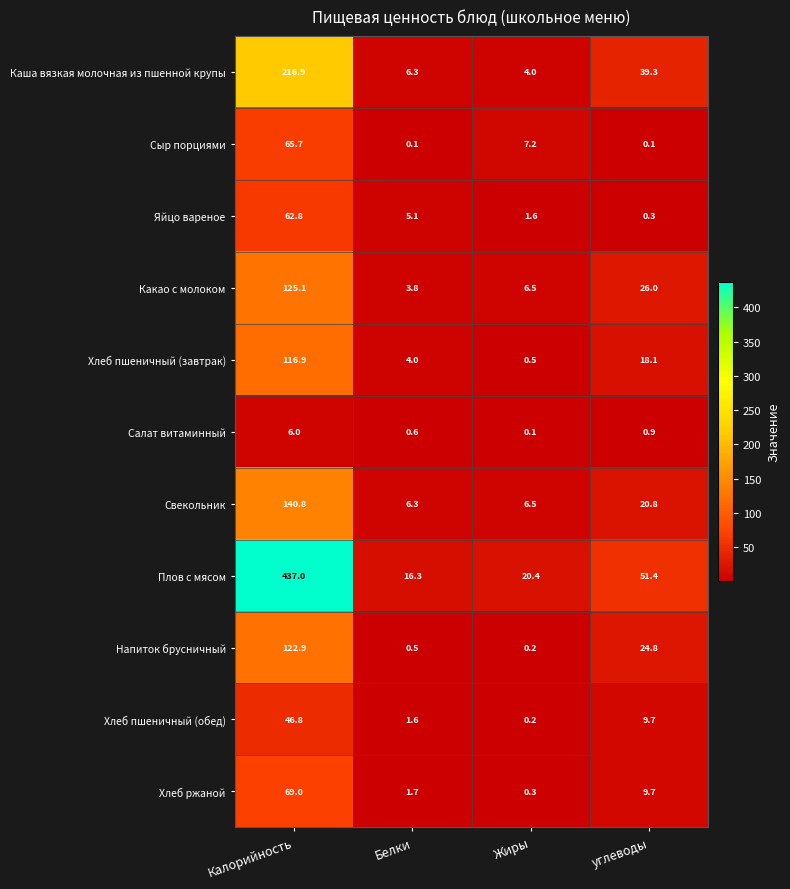

At Калорийность, list the series in order from largest to smallest.

Плов с мясом, Каша вязкая молочная из пшенной крупы, Свекольник, Какао с молоком, Напиток брусничный, Хлеб пшеничный (завтрак), Хлеб ржаной, Сыр порциями, Яйцо вареное, Хлеб пшеничный (обед), Салат витаминный